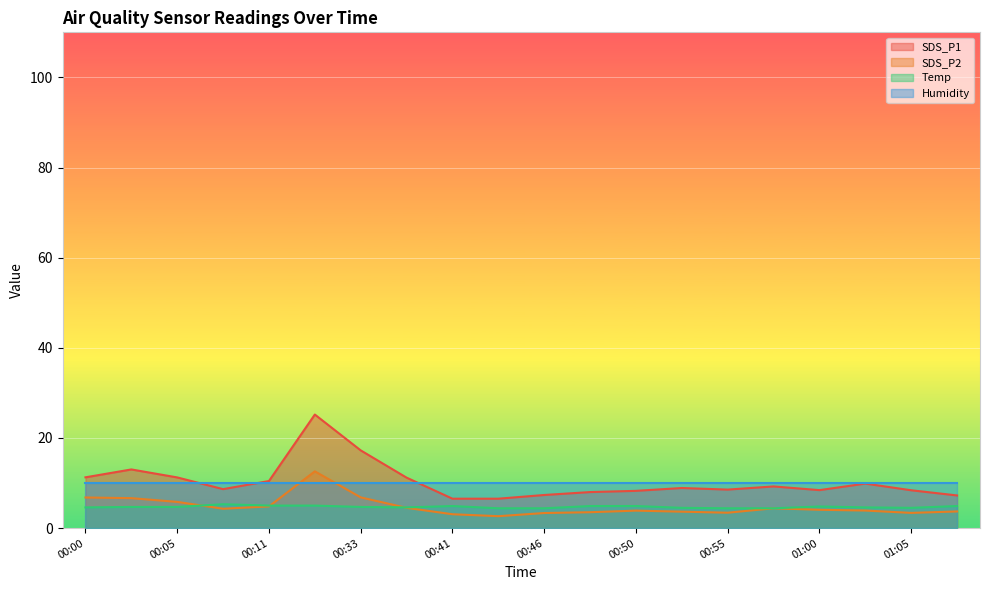

The SDS_P1 series shows 1.4 at 00:41. True or false?

False